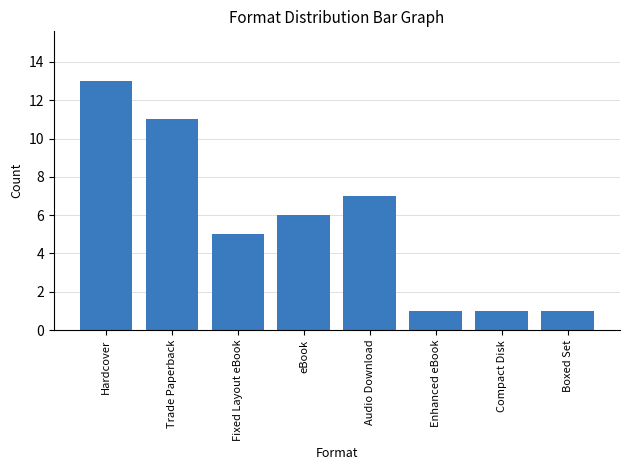

Reading right to left, list all the values displayed in this chart.

Boxed Set=1	Compact Disk=1	Enhanced eBook=1	Audio Download=7	eBook=6	Fixed Layout eBook=5	Trade Paperback=11	Hardcover=13